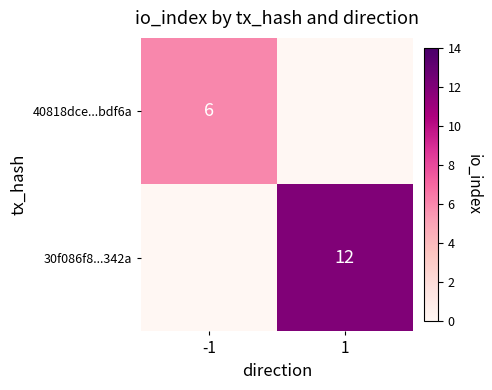

Is it true that 40818dce...bdf6a equals 6 at -1?

True